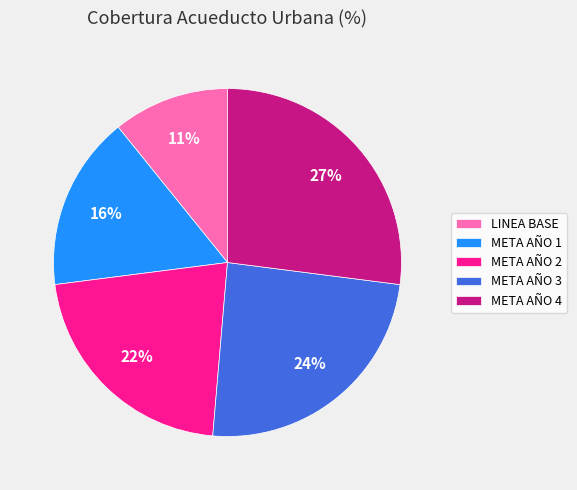

Is there a majority slice in this chart?

No